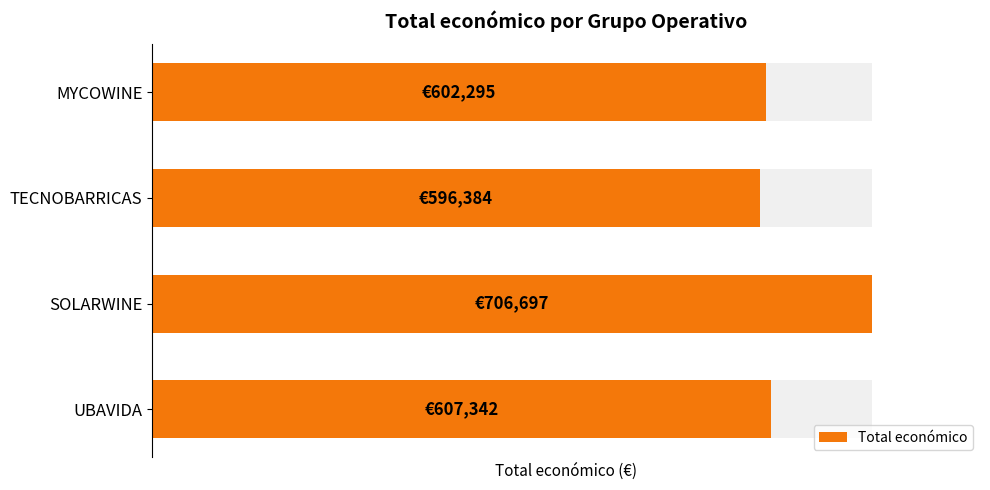

How many values exceed 607342?

1